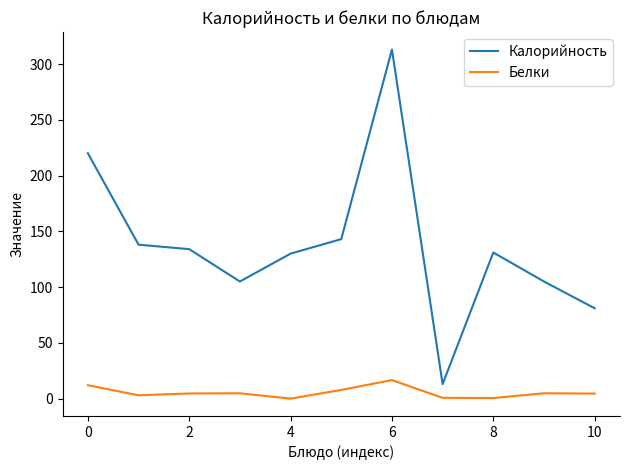

Which series has the largest total across all categories?

Калорийность